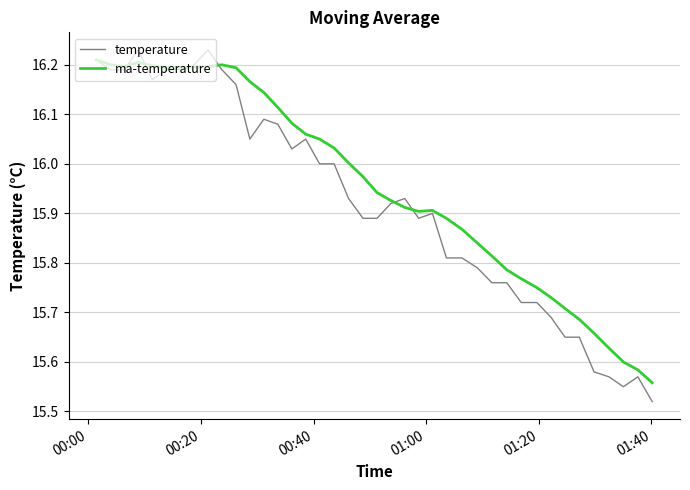

Which series has the largest total across all categories?

ma-temperature